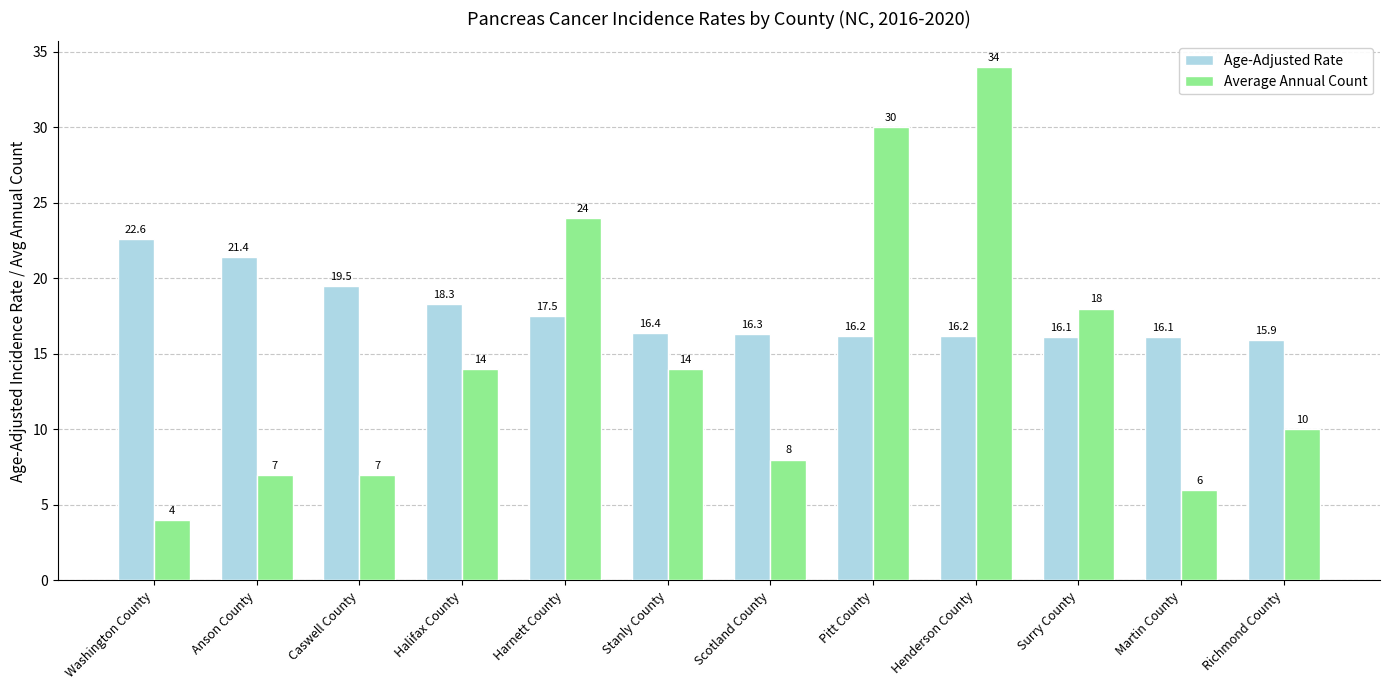

Reading left to right, what are all the values shown in this chart?

Age-Adjusted Rate: 22.6	21.4	19.5	18.3	17.5	16.4	16.3	16.2	16.2	16.1	16.1	15.9
Average Annual Count: 4.0	7.0	7.0	14.0	24.0	14.0	8.0	30.0	34.0	18.0	6.0	10.0